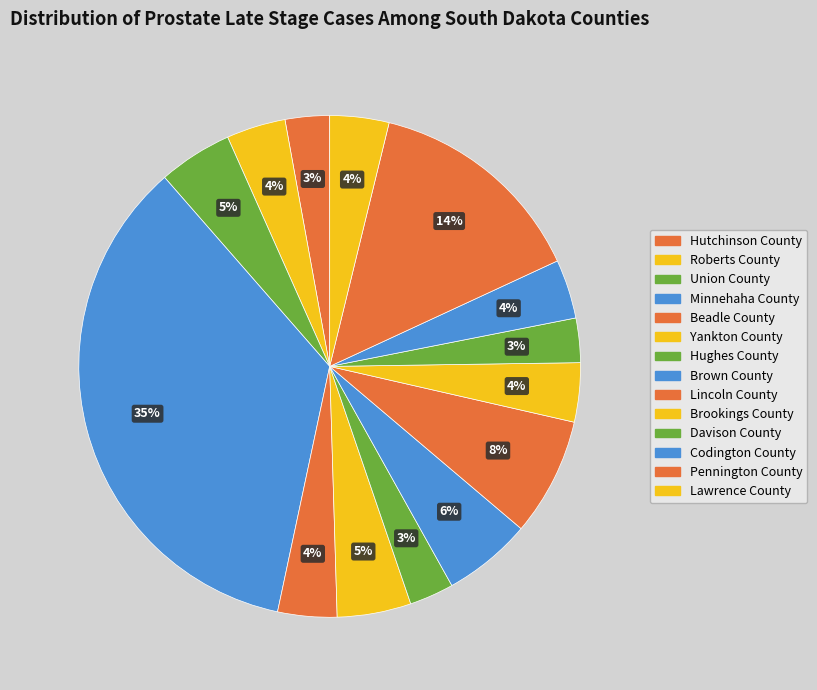

Count the number of slices in the pie.

14